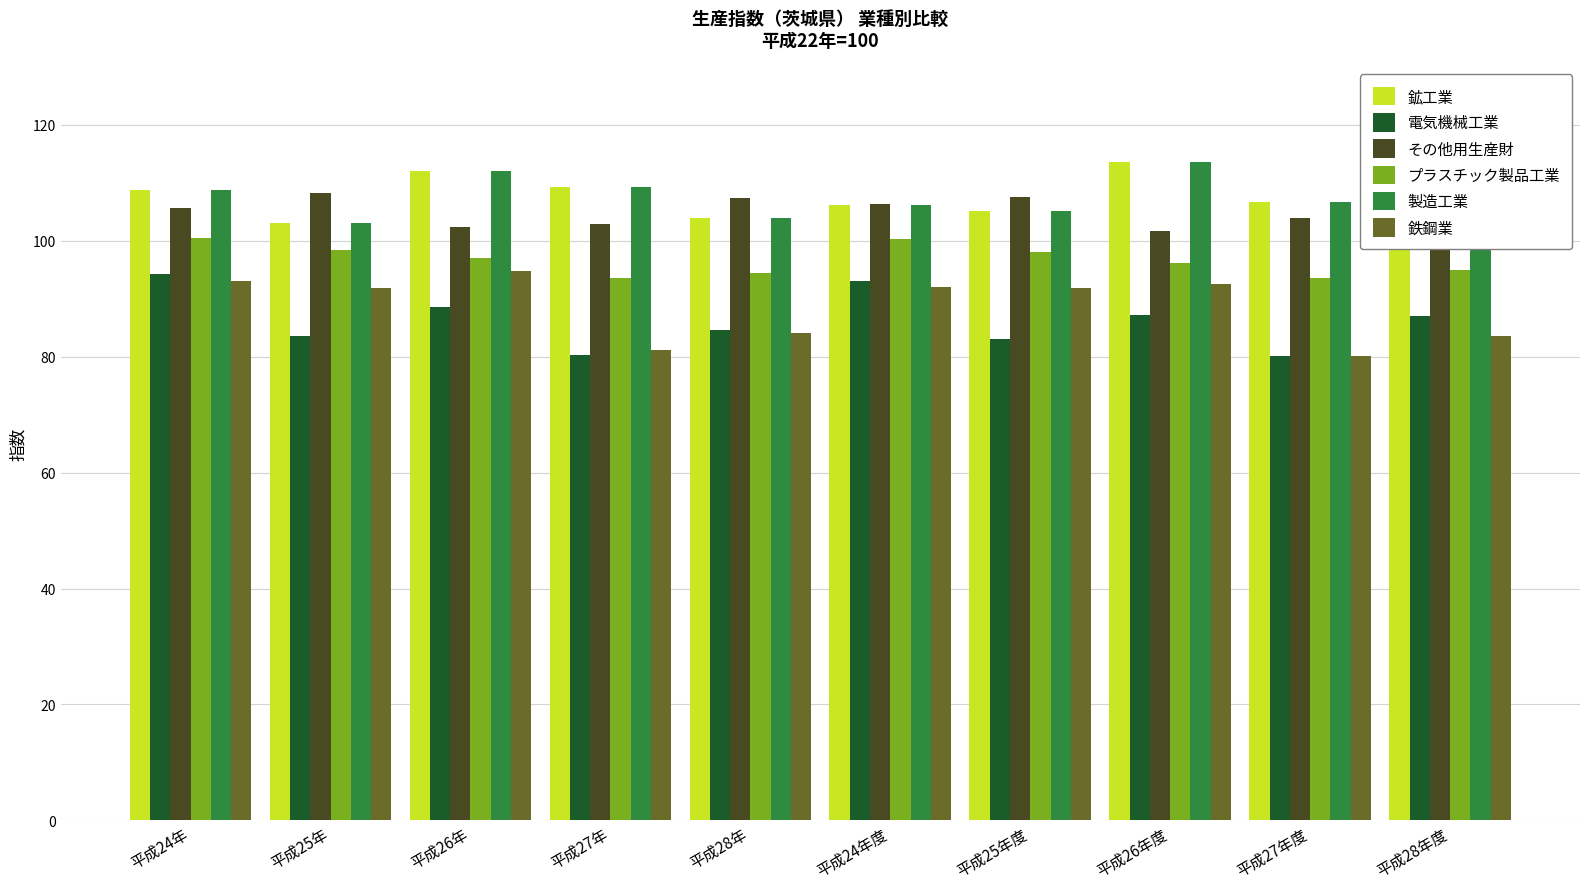

What is the label of the 8th bar from the right?

平成26年